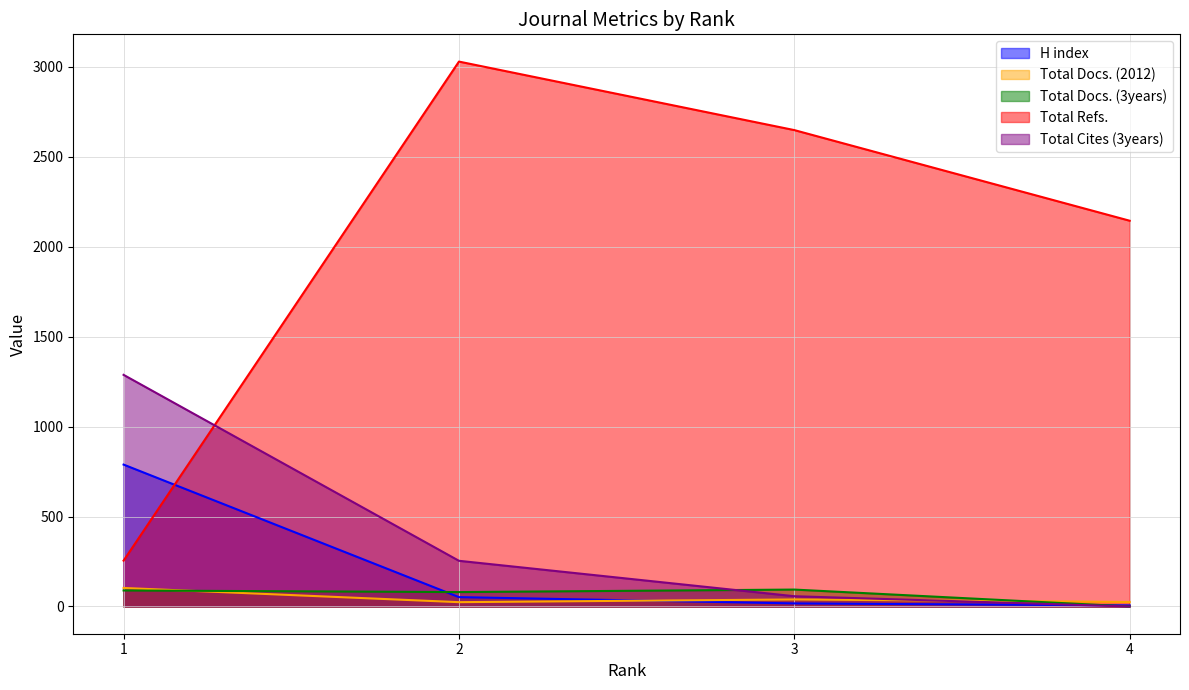

The Total Cites (3years) series shows 1288 at 1. True or false?

True